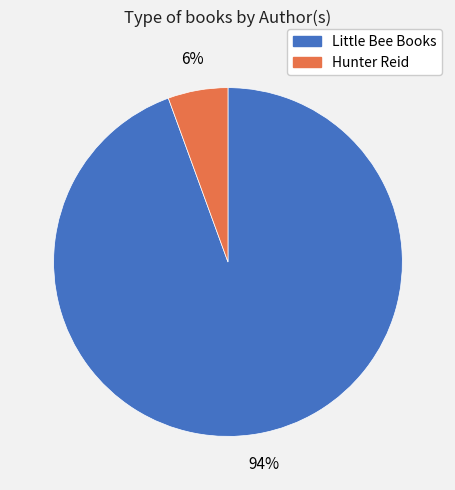

True or false: Hunter Reid accounts for 6% of the total.

True